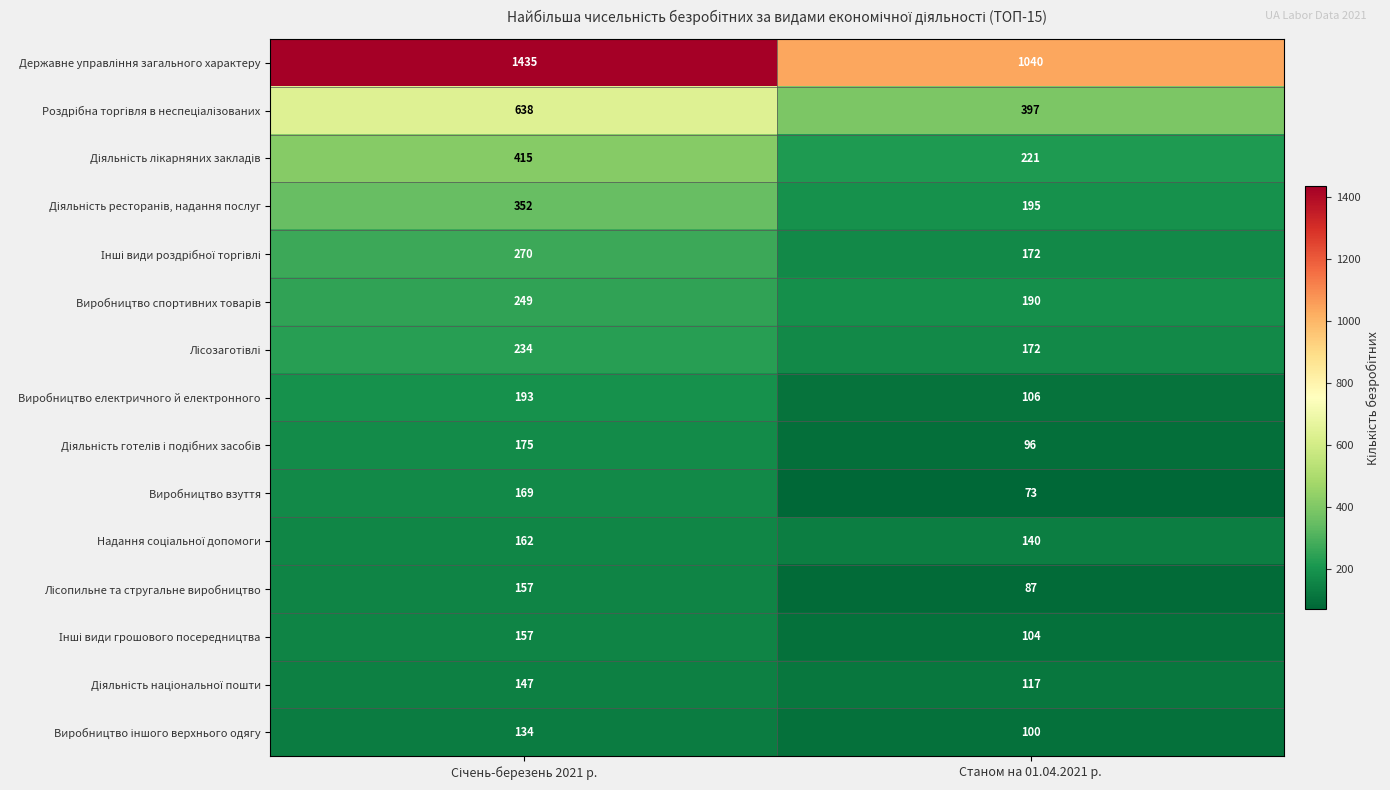

What is the smallest value displayed?

73